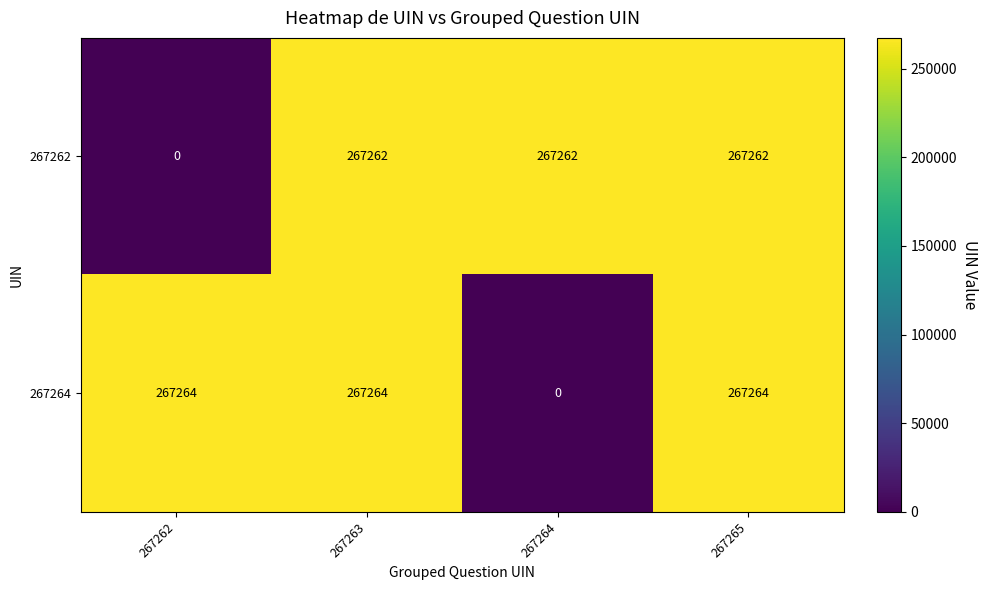

At 267265, list the series in order from smallest to largest.

267262, 267264